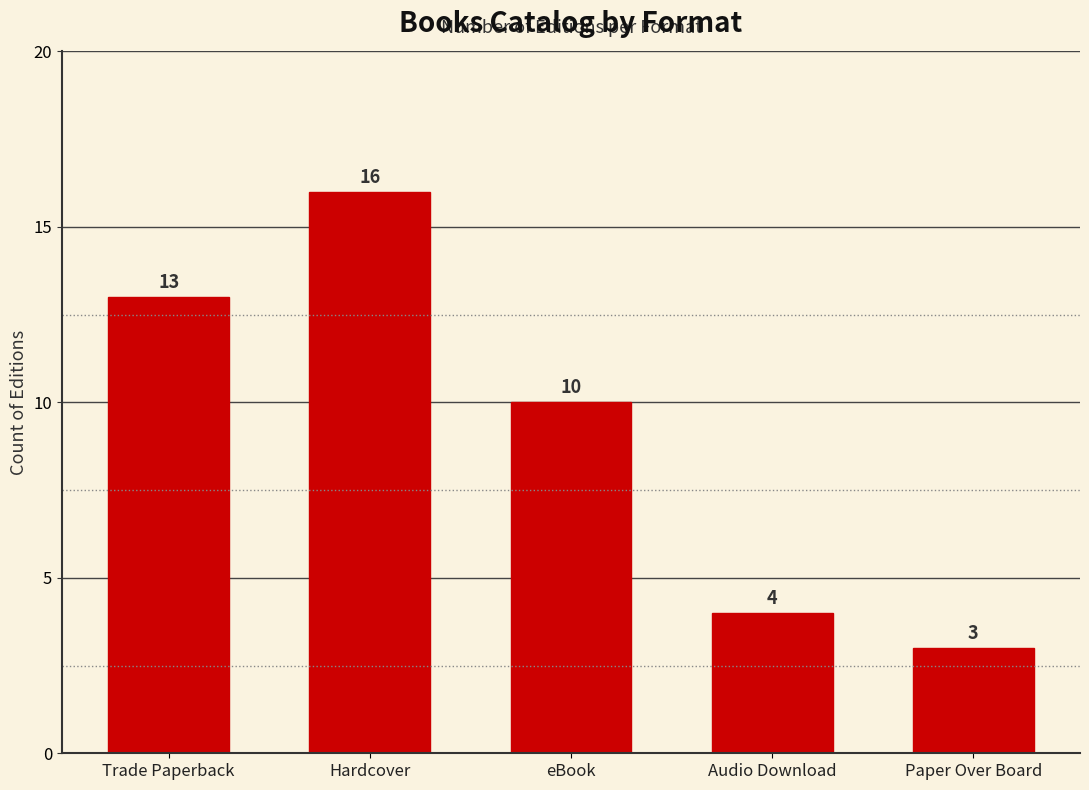

Count the number of data series in this chart.

1